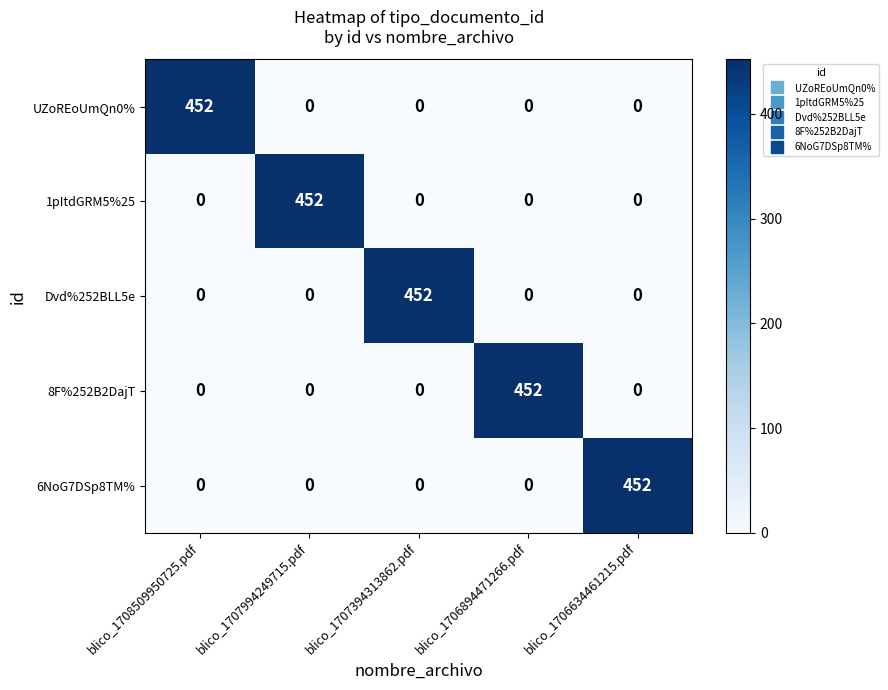

Reading left to right, list all the values displayed in this chart.

UZoREoUmQn0%: 452	0	0	0	0
1pItdGRM5%25: 0	452	0	0	0
Dvd%252BLL5e: 0	0	452	0	0
8F%252B2DajT: 0	0	0	452	0
6NoG7DSp8TM%: 0	0	0	0	452